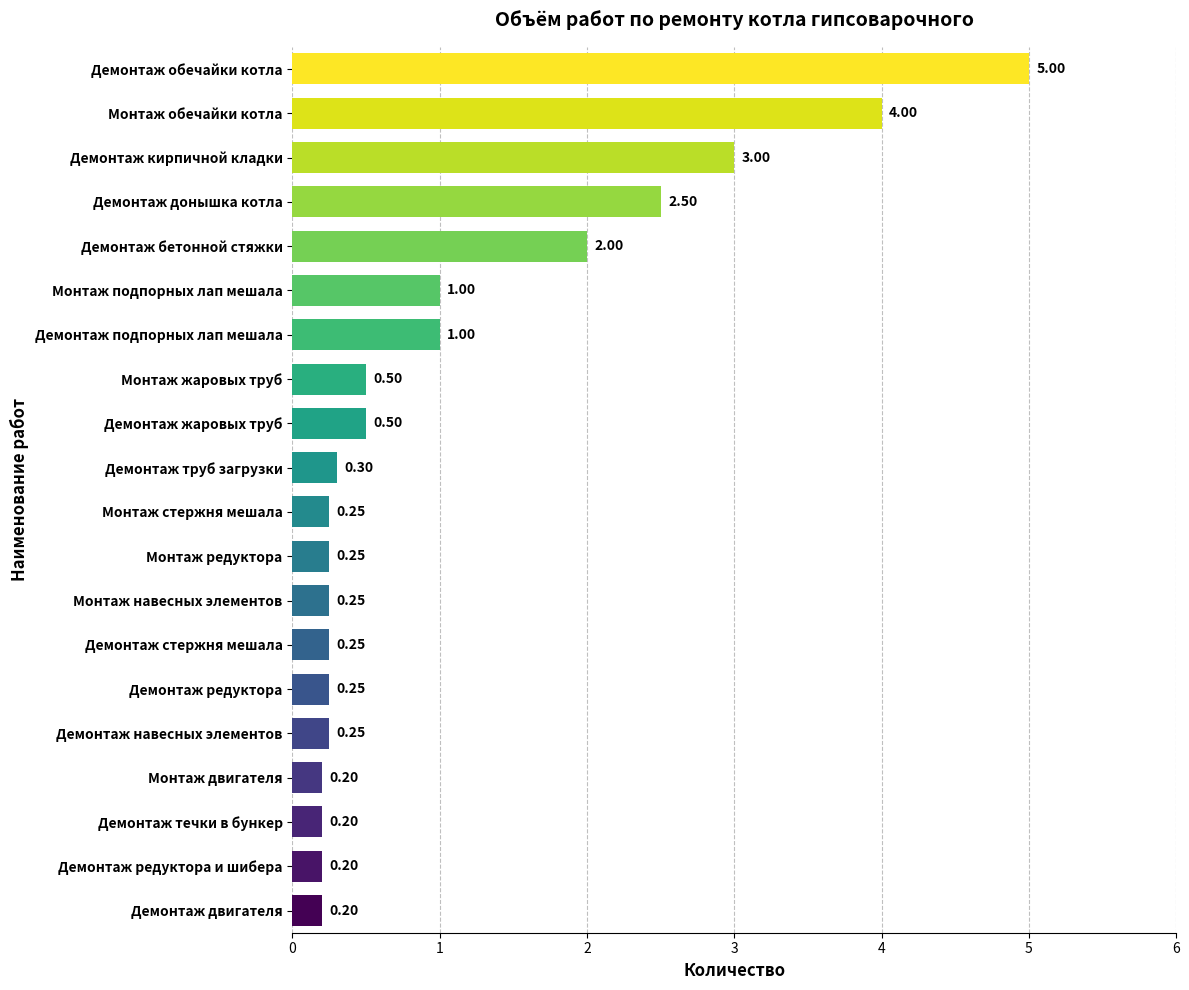

At which category does the chart reach its peak across all series?

Демонтаж обечайки котла